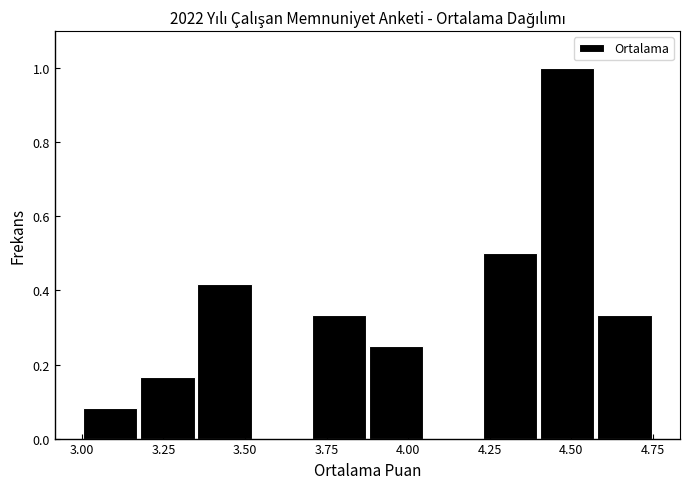

Around what value on the x-axis is the tallest bar? Give the approximate position of its centre, as read against the axis.

4.50